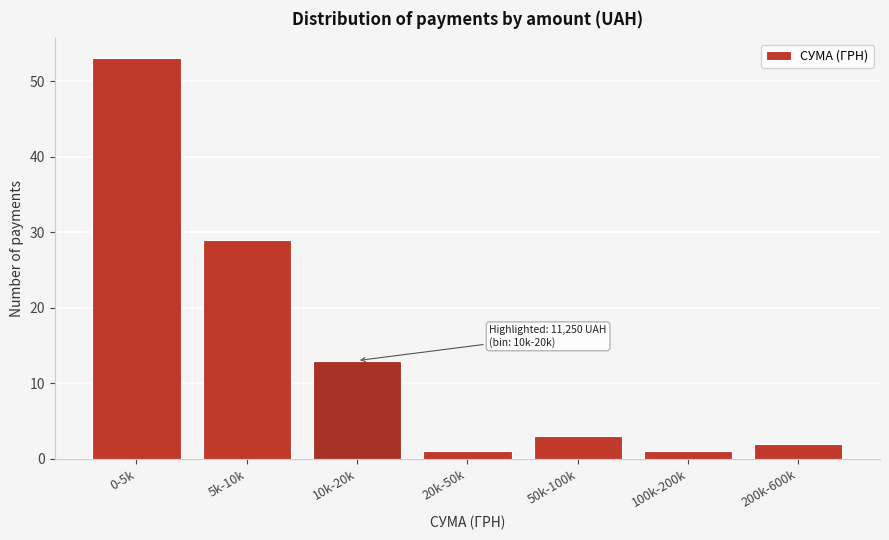

Reading left to right, transcribe all the data shown in this chart.

53	29	13	1	3	1	2